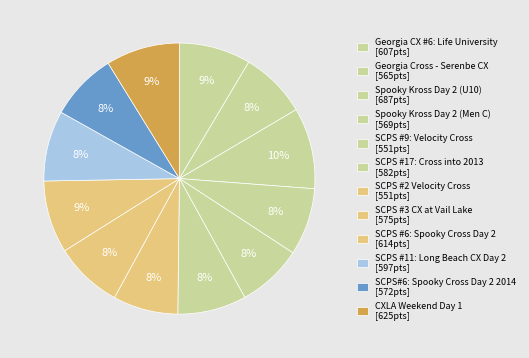

To the nearest percent, what is the average slice percentage?

8%